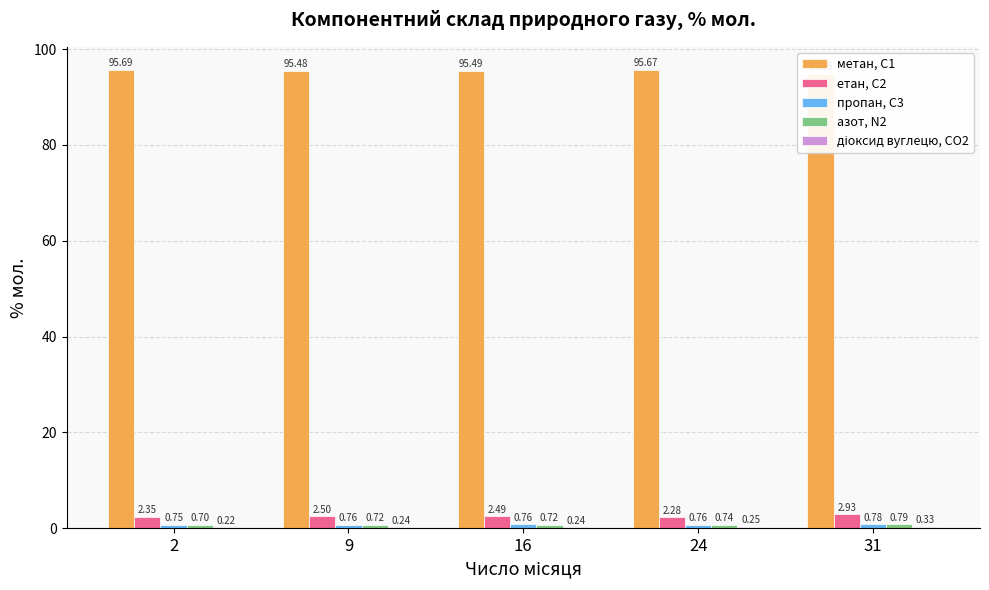

Rank the series by their maximum value, from lowest to highest.

діоксид вуглецю, CО2, пропан, С3, азот, N2, етан, С2, метан, С1